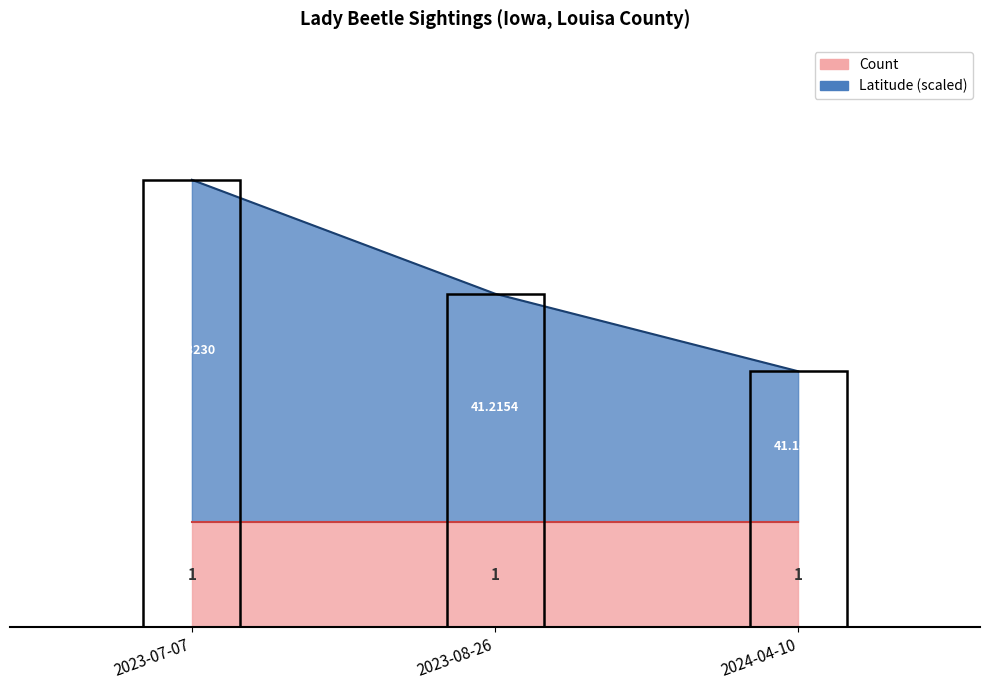

What position from the right is 2023-08-26?

2